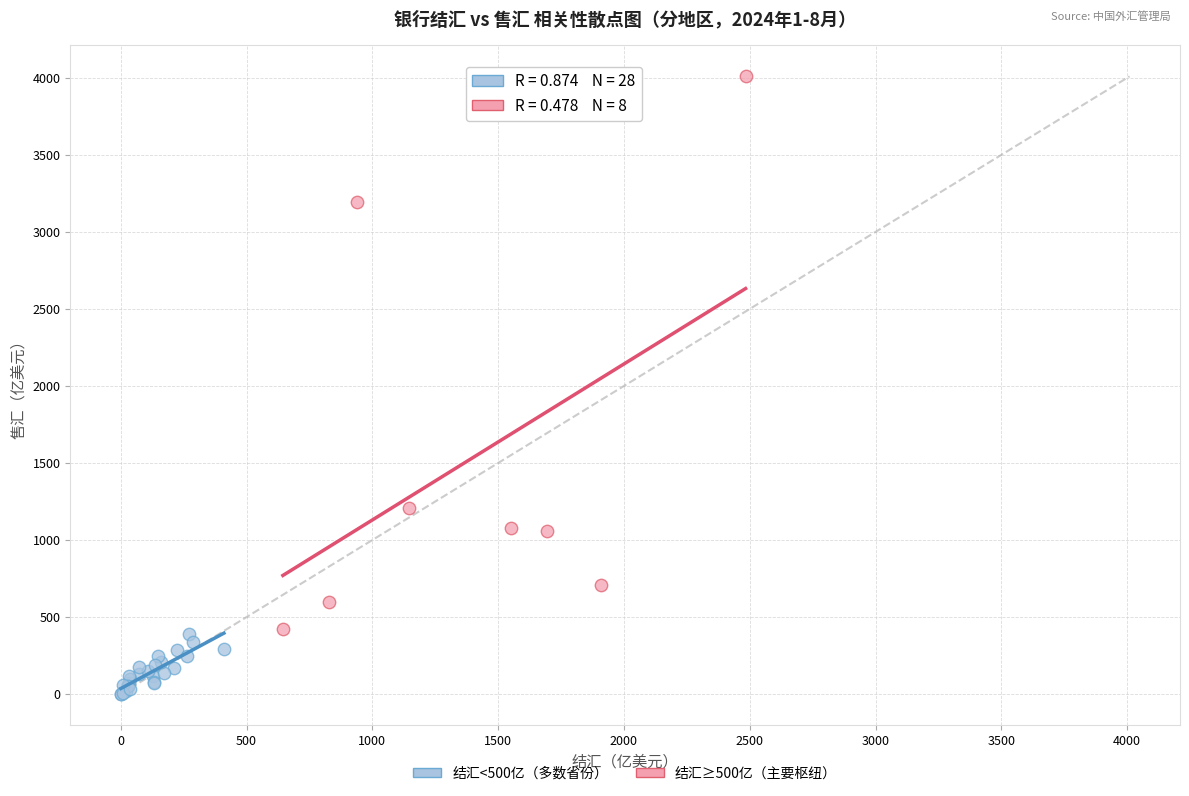

Which series contains the highest Y value?

结汇≥500亿（主要枢纽）